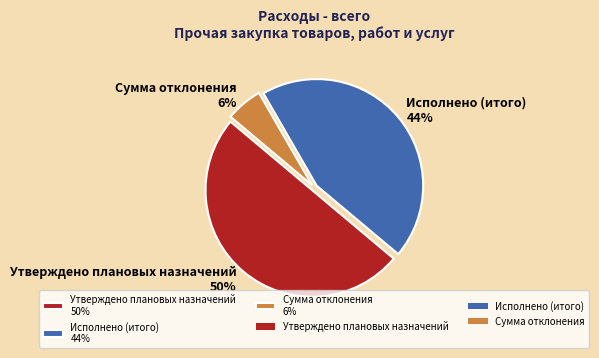

Rank the categories by value from highest to lowest.

Утверждено плановых назначений, Исполнено (итого), Сумма отклонения